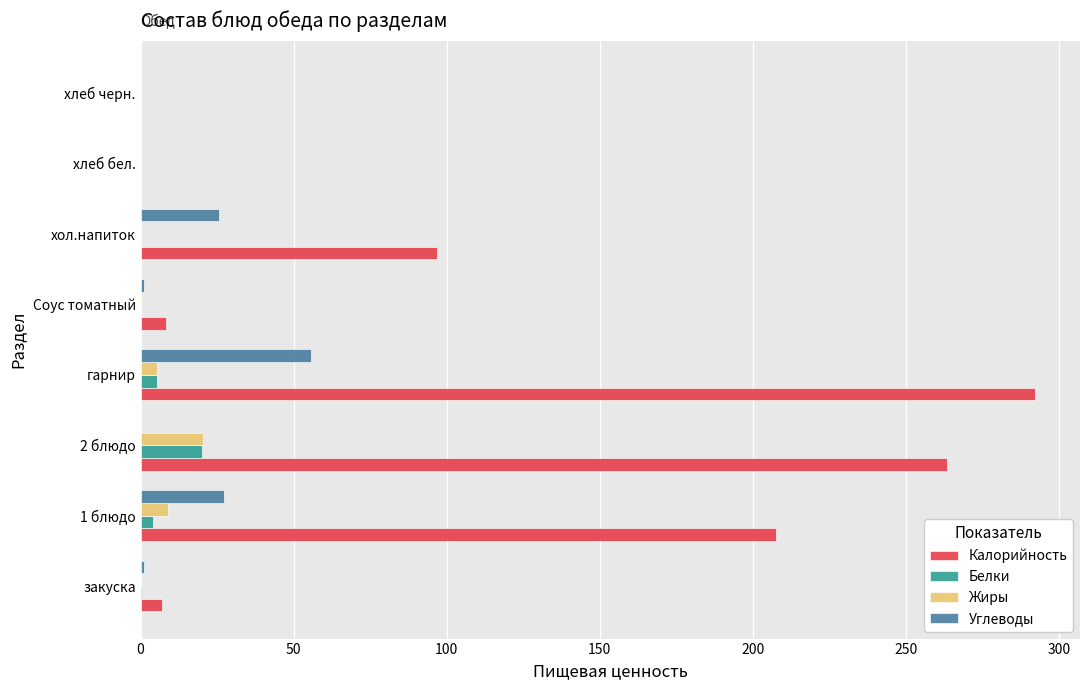

Which series has the widest spread of values?

Калорийность